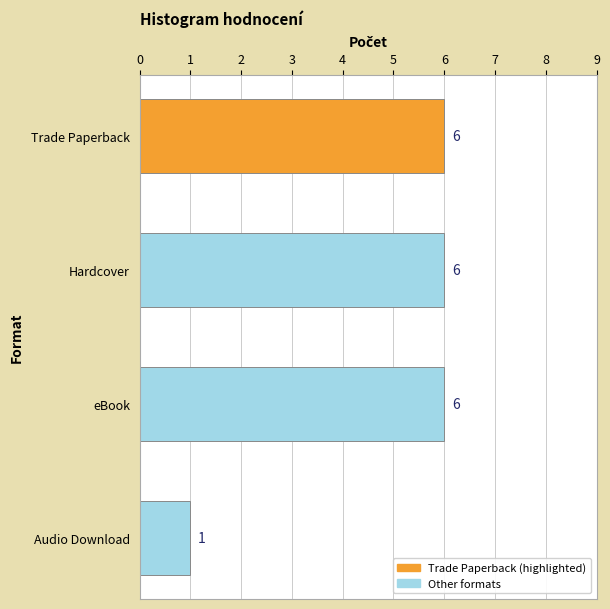

What is the change in value from Hardcover to Audio Download?

-5